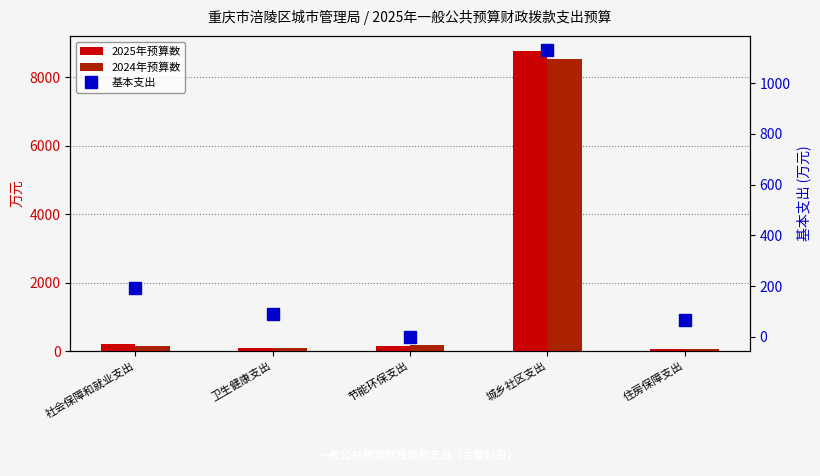

How many categories are shown in the chart?

5